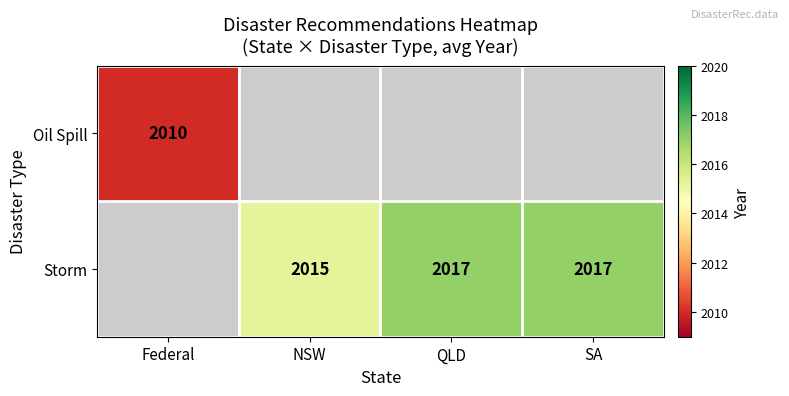

True or false: Storm has a value of 2015 at NSW.

True